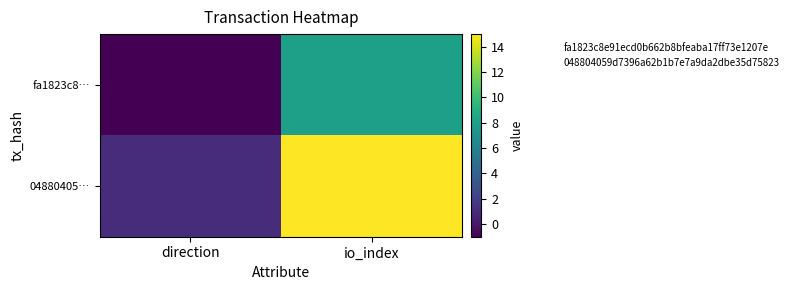

How many categories are shown in the chart?

2